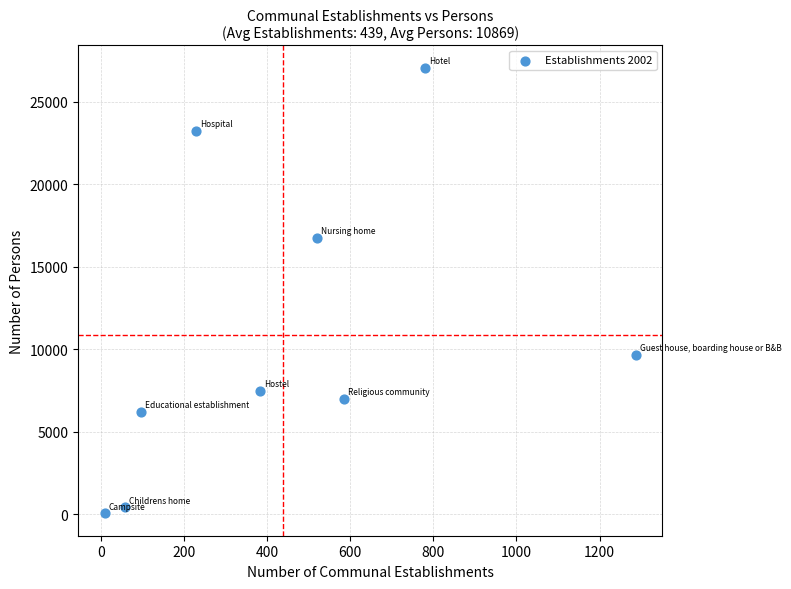

What is the average X value?

439